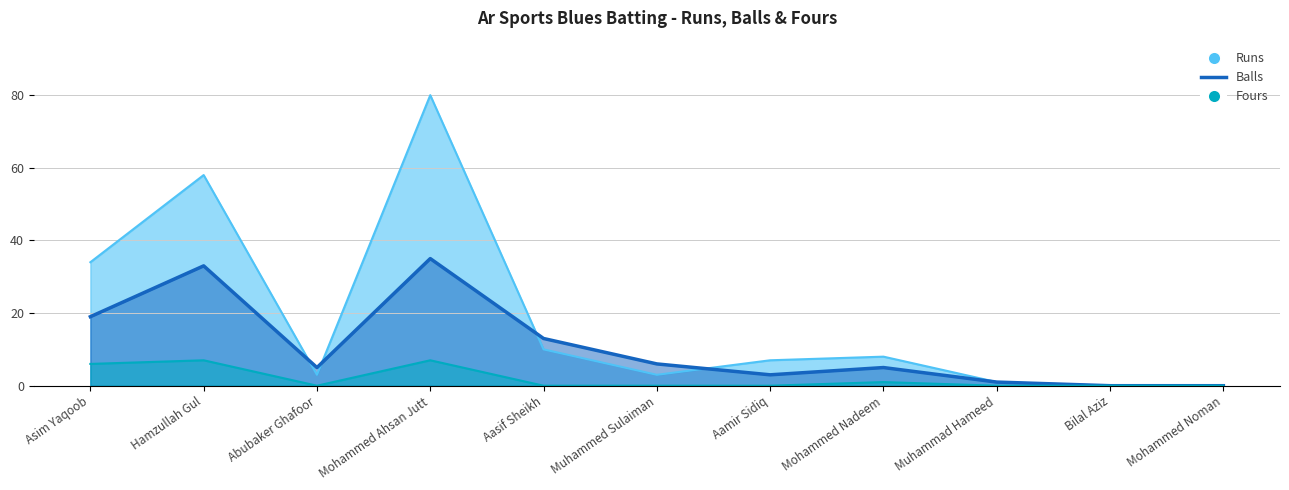

Between Muhammed Sulaiman and Muhammad Hameed, which is larger?

Muhammed Sulaiman